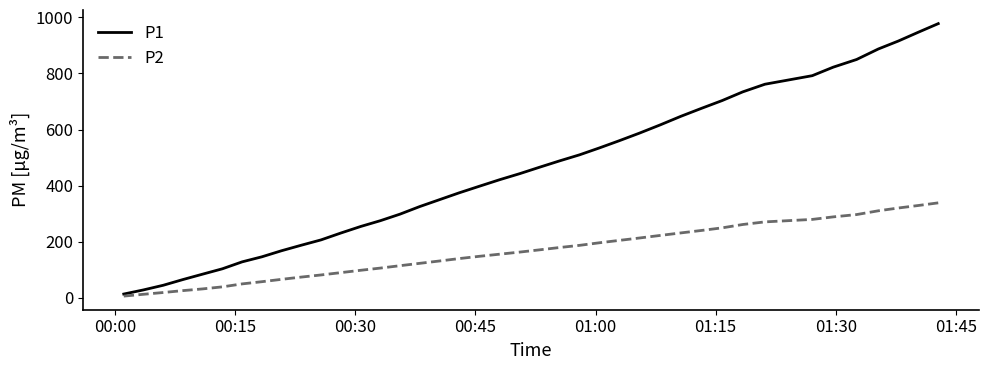

What is the maximum value for P2?

338.7